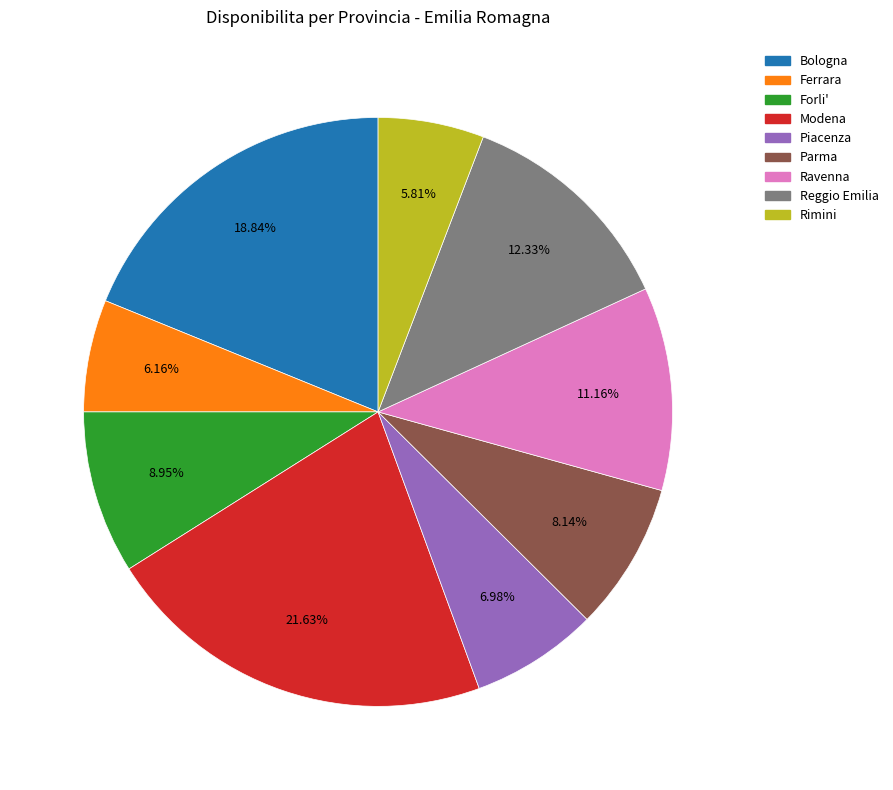

How many slices are in this pie chart?

9